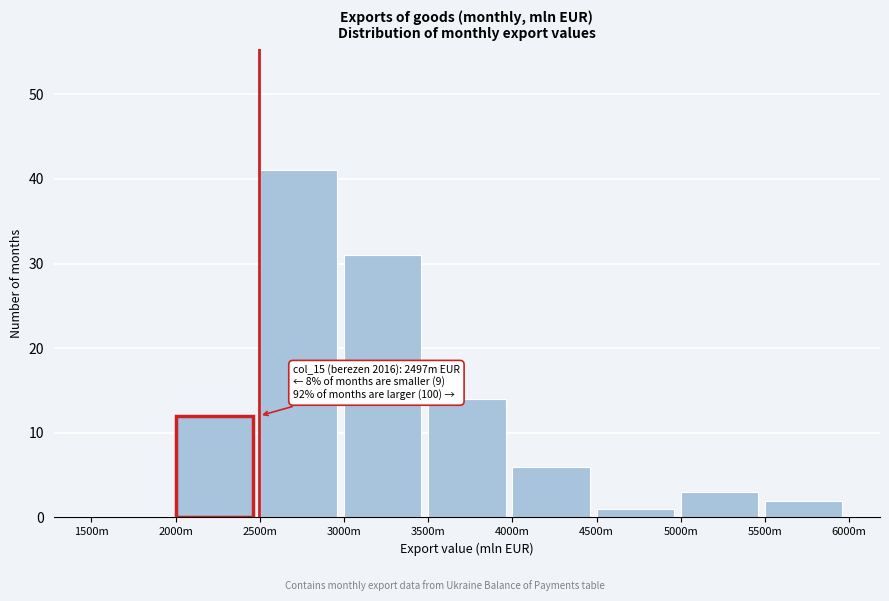

Reading left to right, what are all the values shown in this chart?

1500m=0	2000m=12	2500m=41	3000m=31	3500m=14	4000m=6	4500m=1	5000m=3	5500m=2